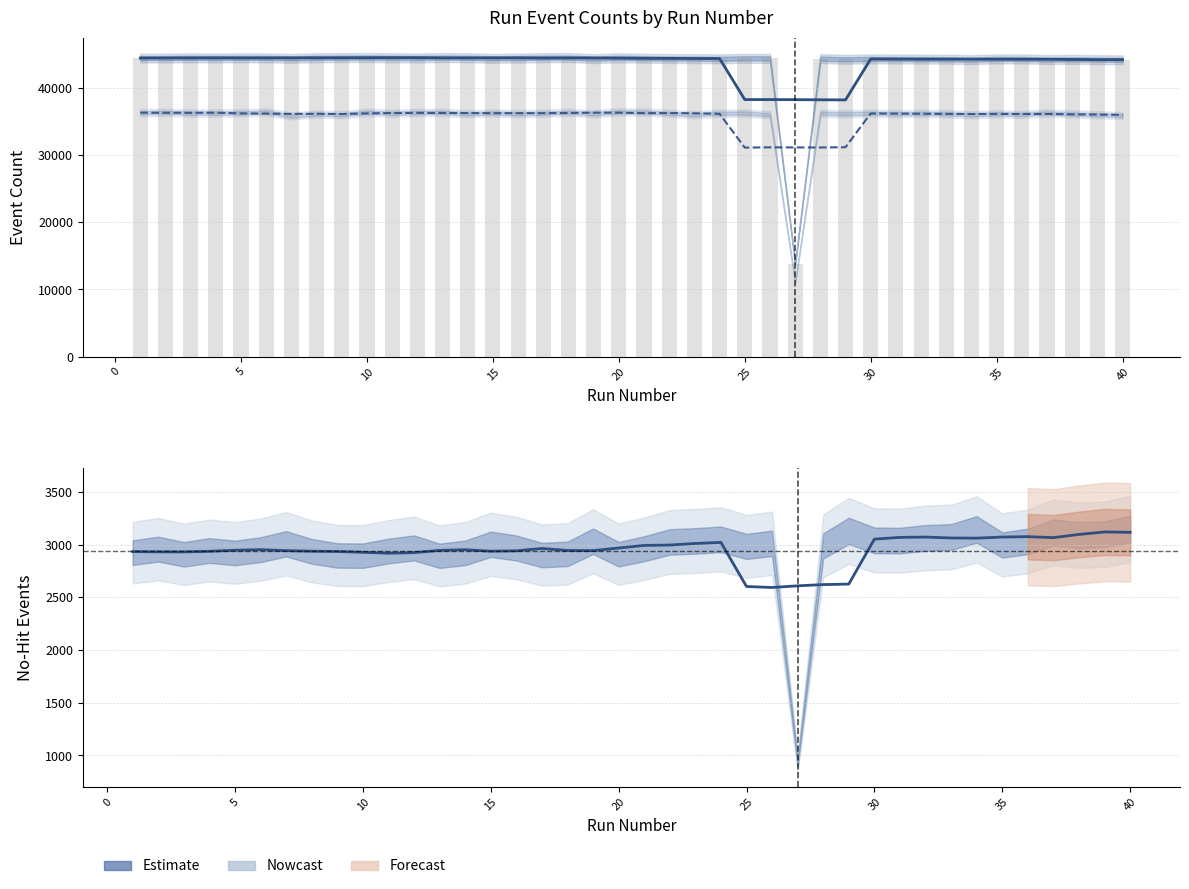

True or false: NumTrackEvents has a value of 56947.6 at 20.

False